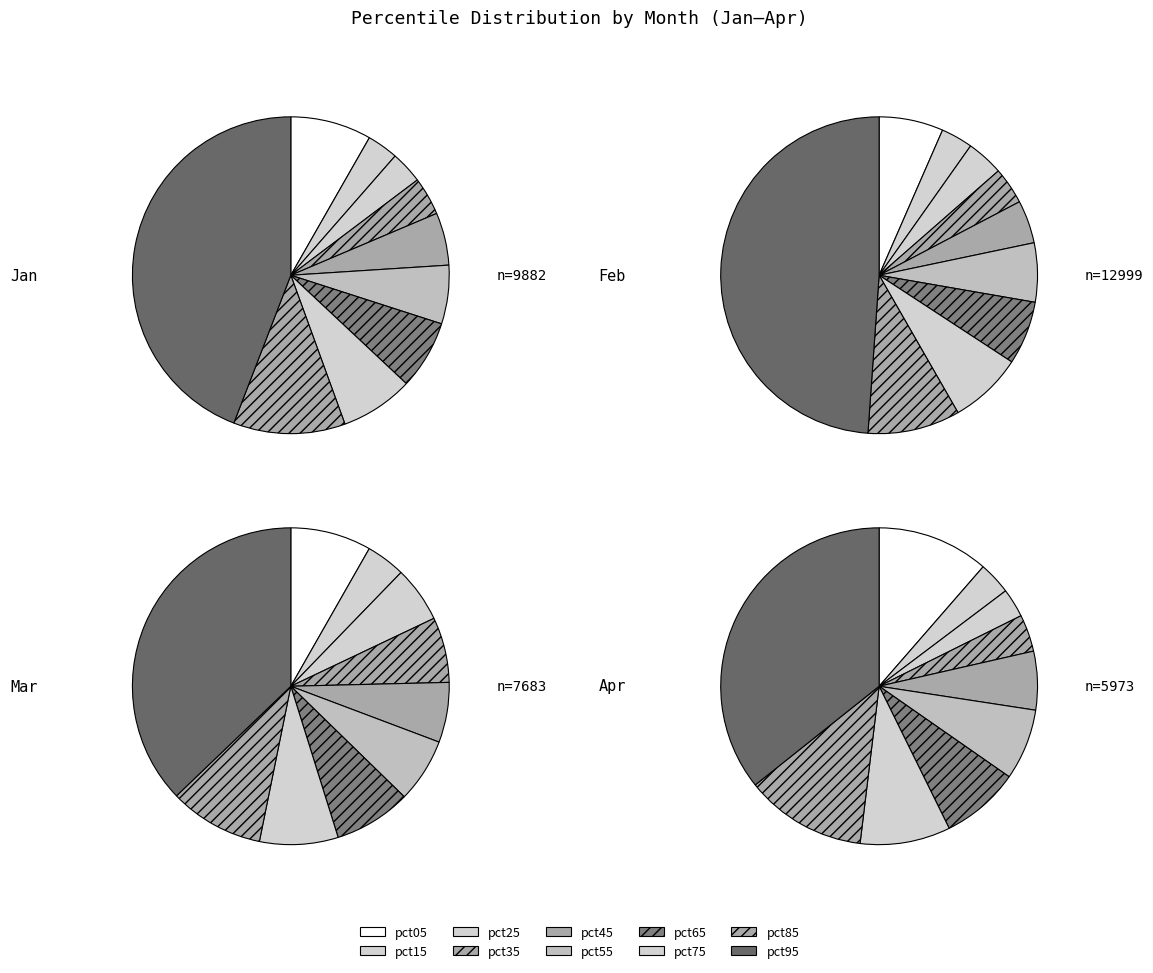

Count the number of slices in the pie.

10